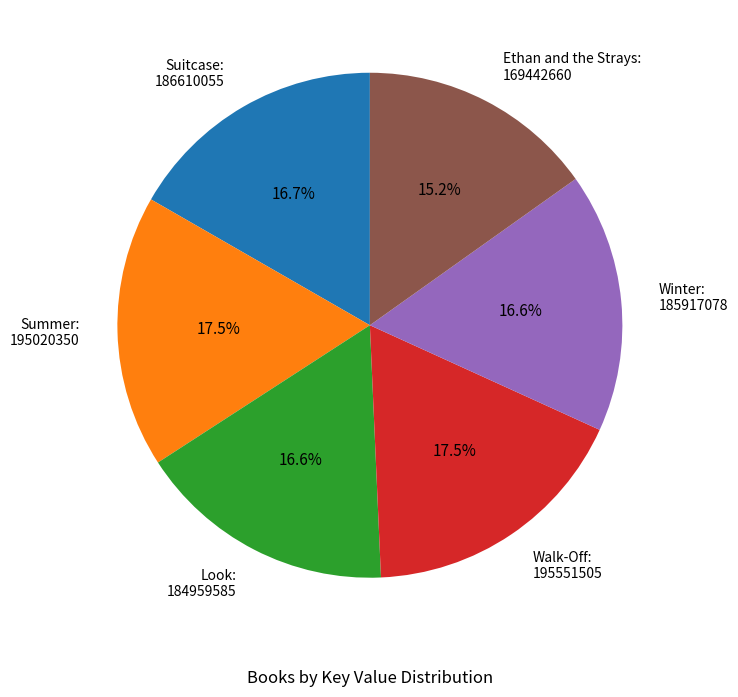

True or false: Winter accounts for 28% of the total.

False